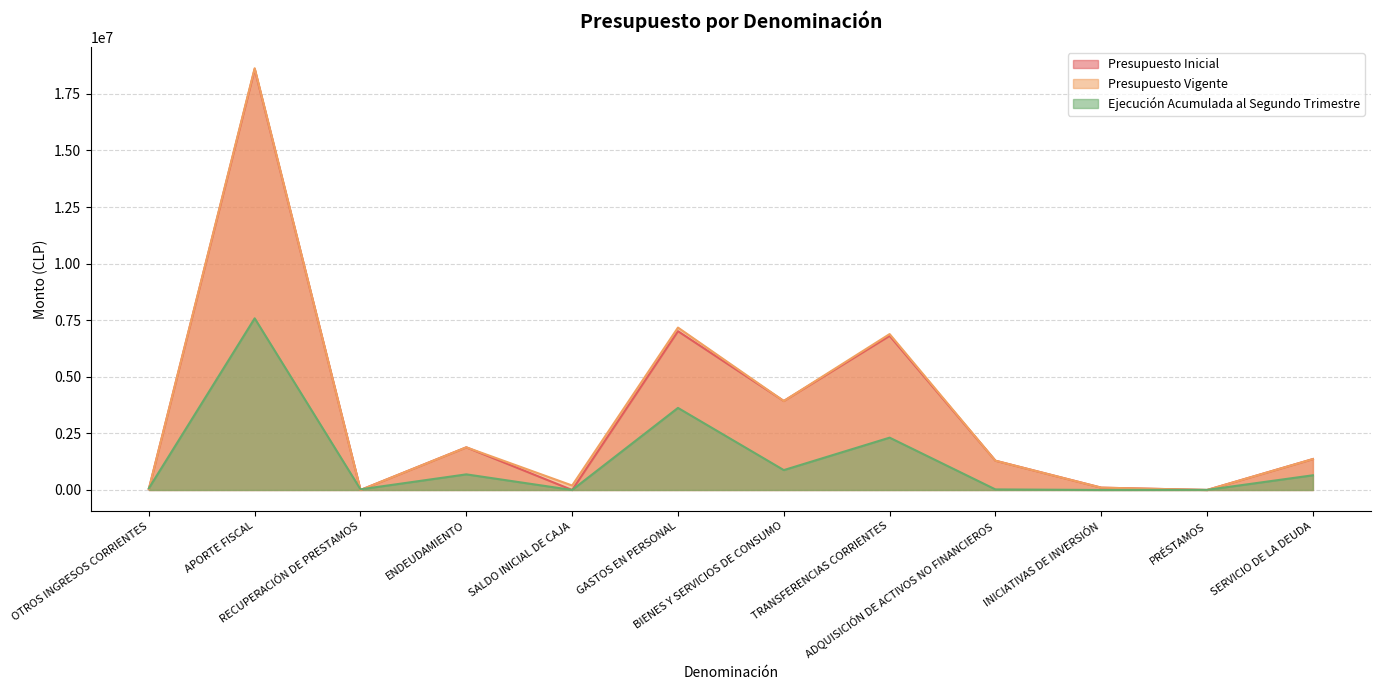

At which category is the sum across all series the highest?

APORTE FISCAL